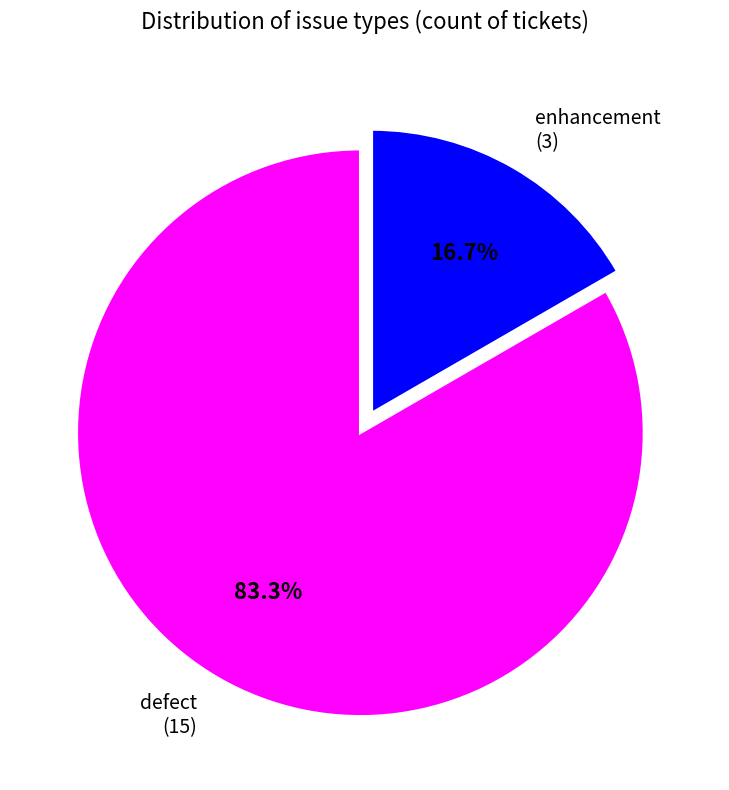

What is the ratio of the value at defect (15) to the value at enhancement (3)?

5.0